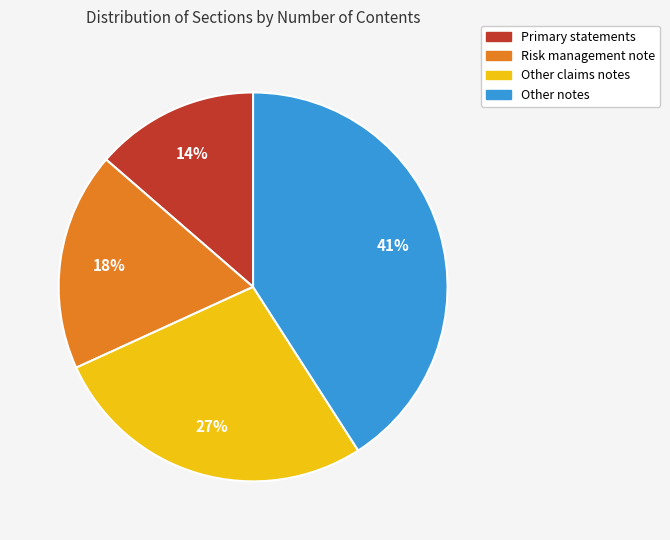

Combined, do Primary statements and Other notes account for over 50%?

Yes